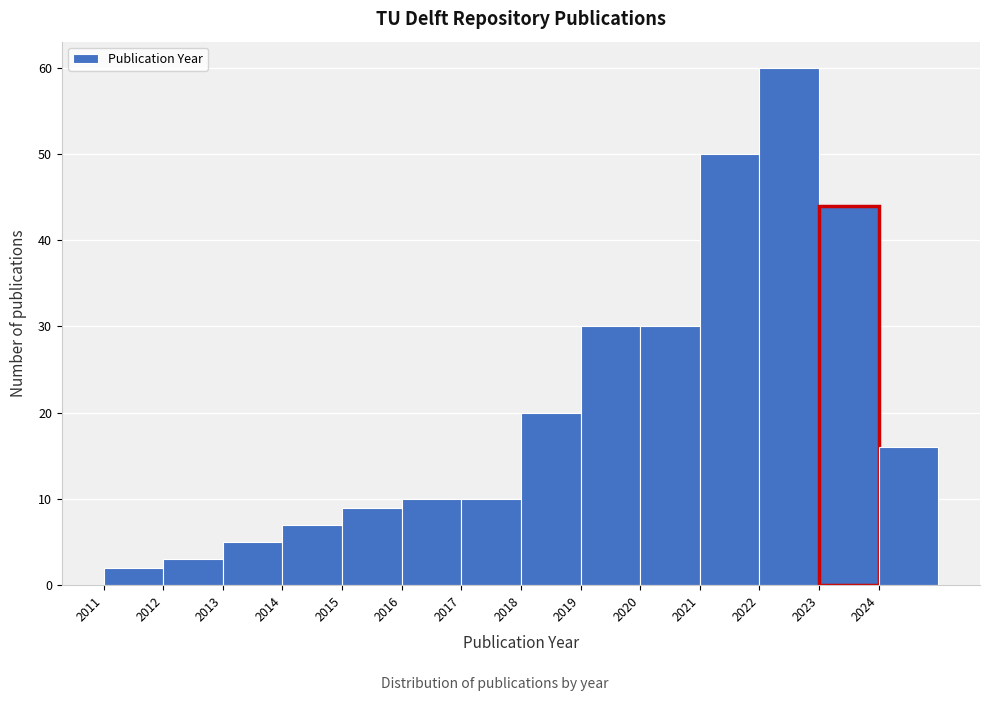

Reading left to right, transcribe this chart: for each bar, give the range it covers on the x-axis and its height. The values are not printed on the chart, so give them approximately, as read against the axis.

2011 to 2012: 2
2012 to 2013: 3
2013 to 2014: 5
2014 to 2015: 7
2015 to 2016: 9
2016 to 2017: 10
2017 to 2018: 10
2018 to 2019: 20
2019 to 2020: 30
2020 to 2021: 30
2021 to 2022: 50
2022 to 2023: 60
2023 to 2024: 44
2024 to 2025: 16